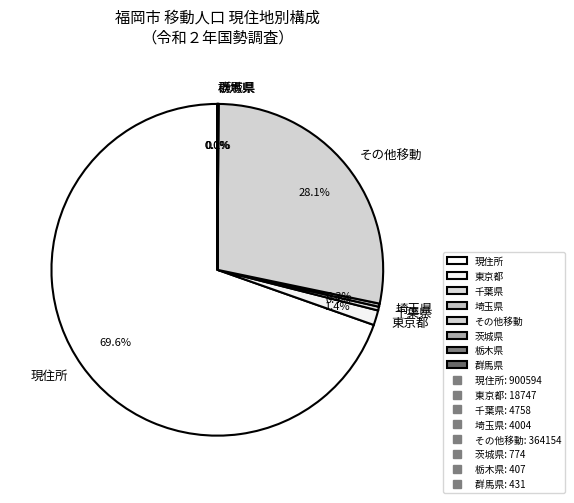

How much of the chart is everything except 東京都?

98.6%